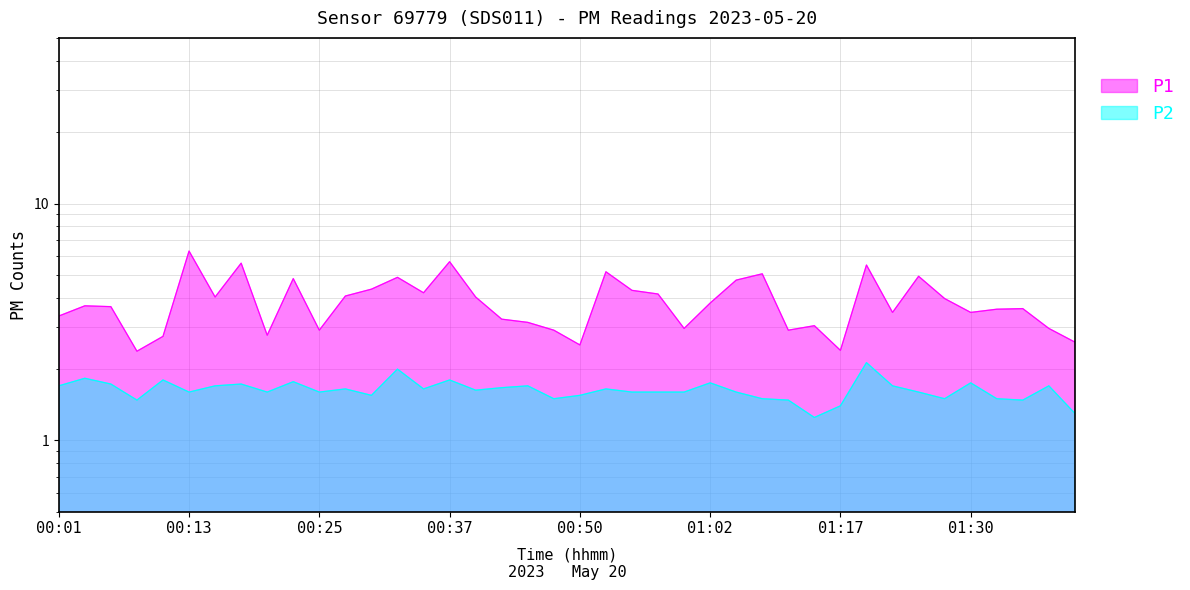

At which category does P2 reach its first local peak?

00:03